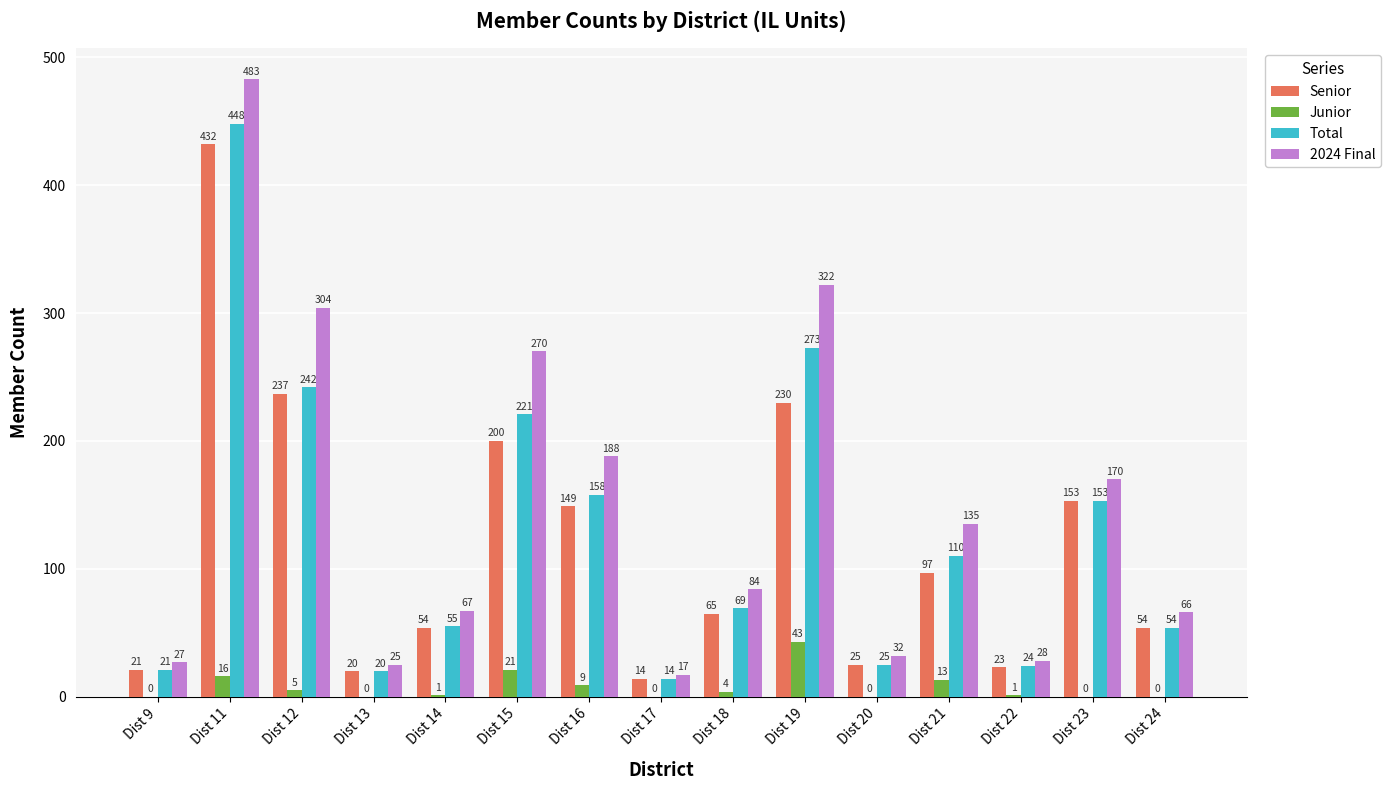

Count the number of categories in the chart.

15